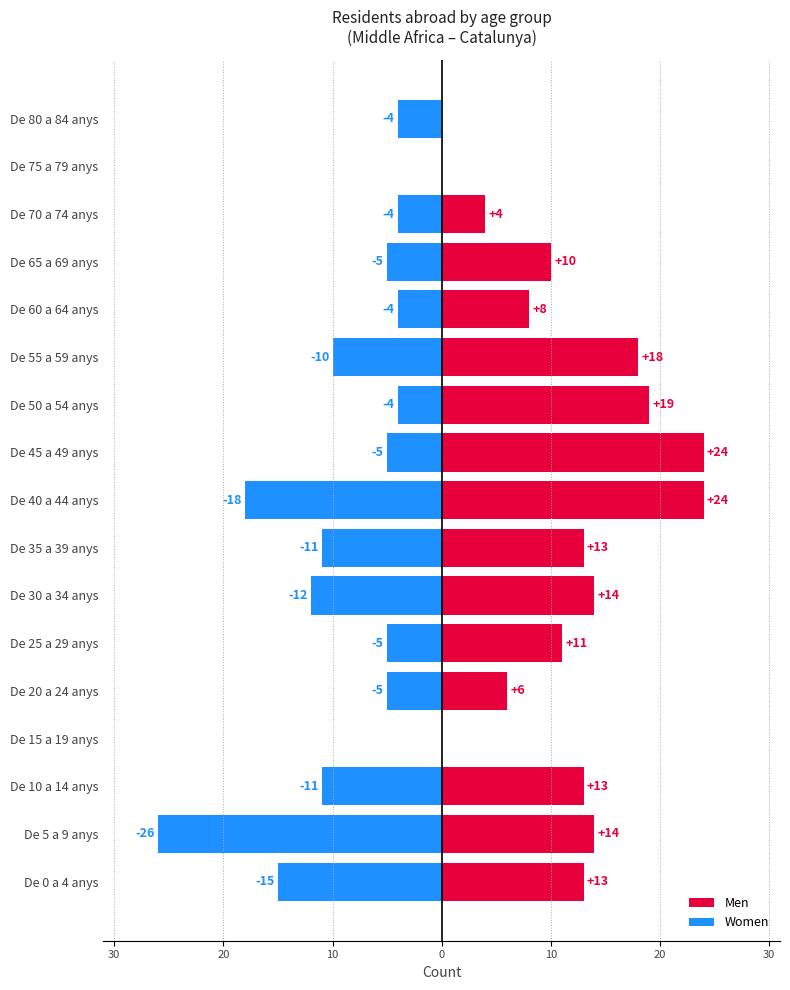

How many data points in Women are less than -5?

7